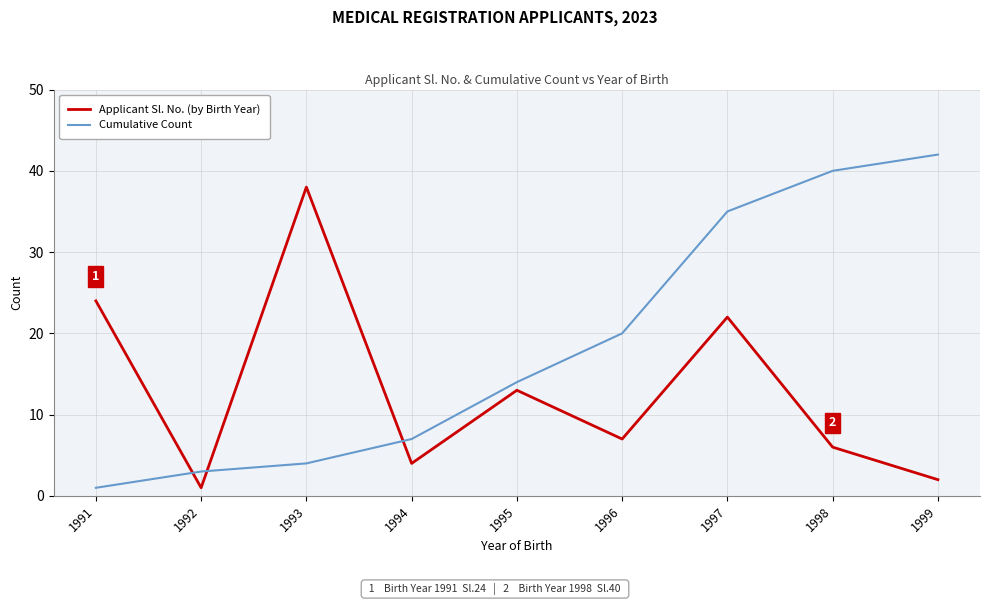

The value of Cumulative Count at 1992 is 5. True or false?

False